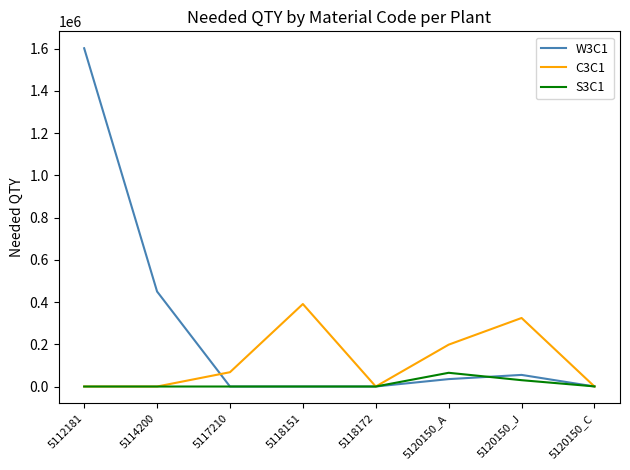

What position from the left is 5114200?

2